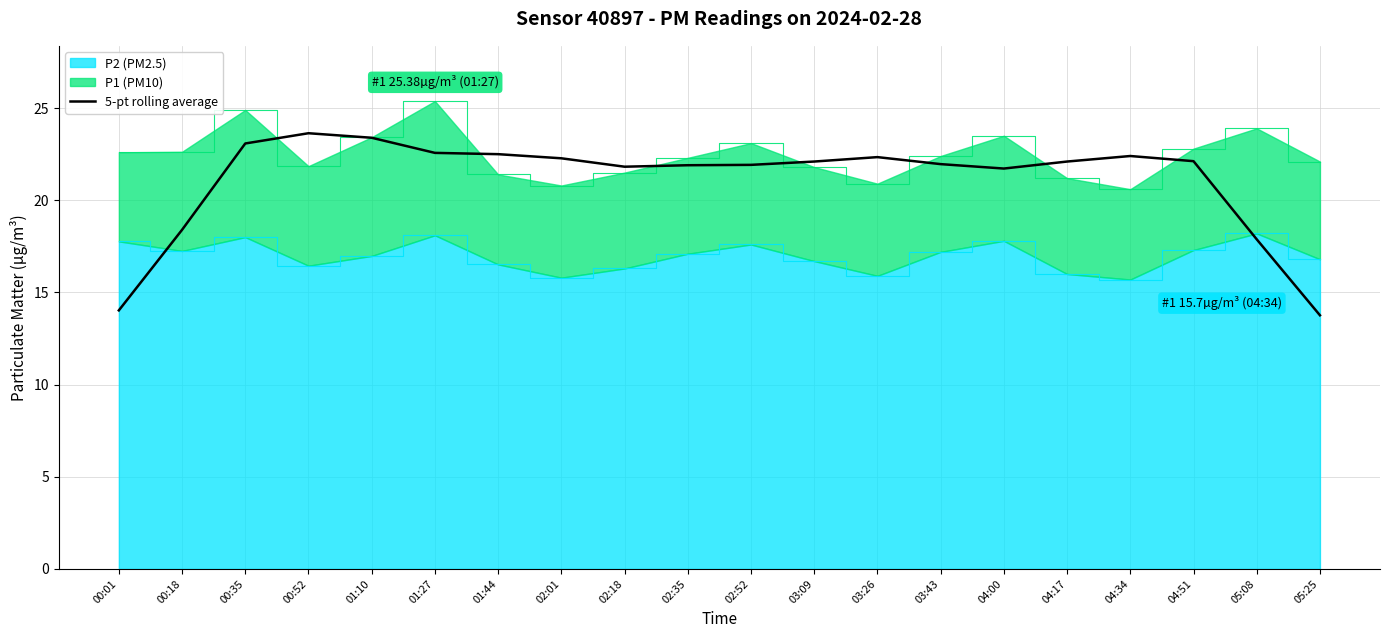

At which category does the data reach its first local peak?

00:52